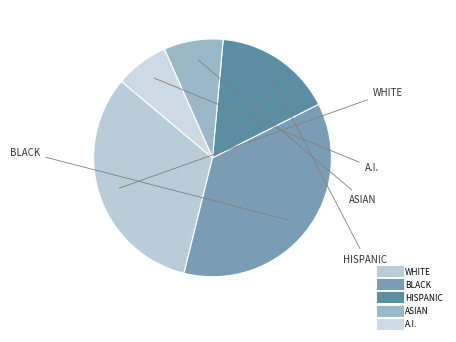

Count the number of slices in the pie.

5